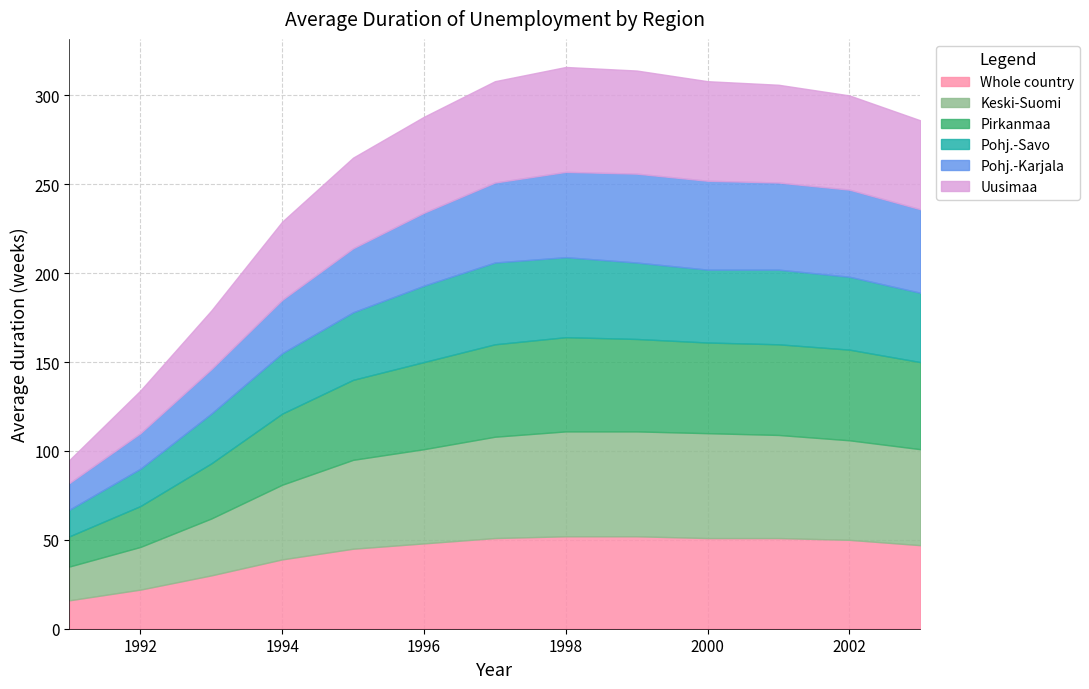

What are all the series names shown in the legend?

Whole country, Keski-Suomi, Pirkanmaa, Pohj.-Savo, Pohj.-Karjala, Uusimaa